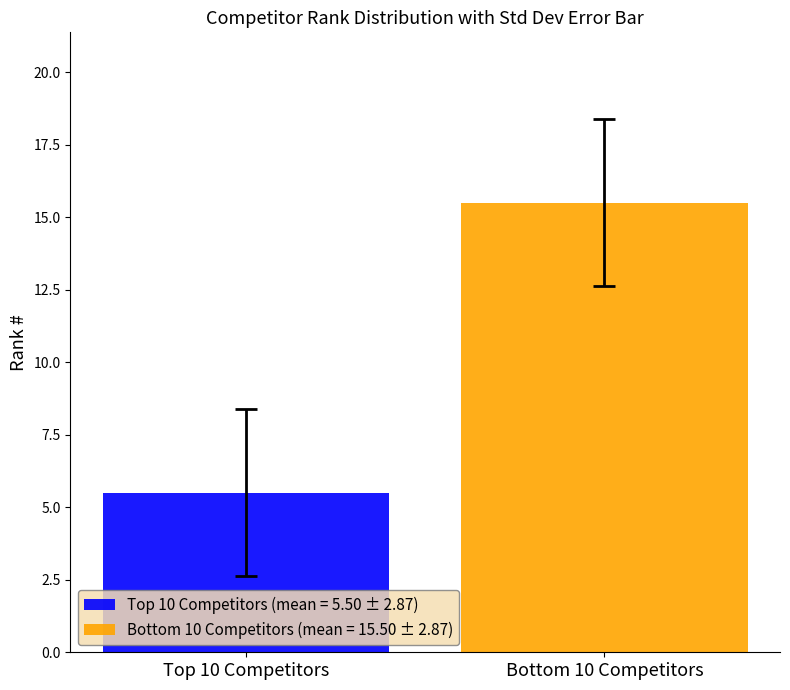

Which series has the largest range (max minus min)?

Top 10 Competitors (mean = 5.50 ± 2.87)